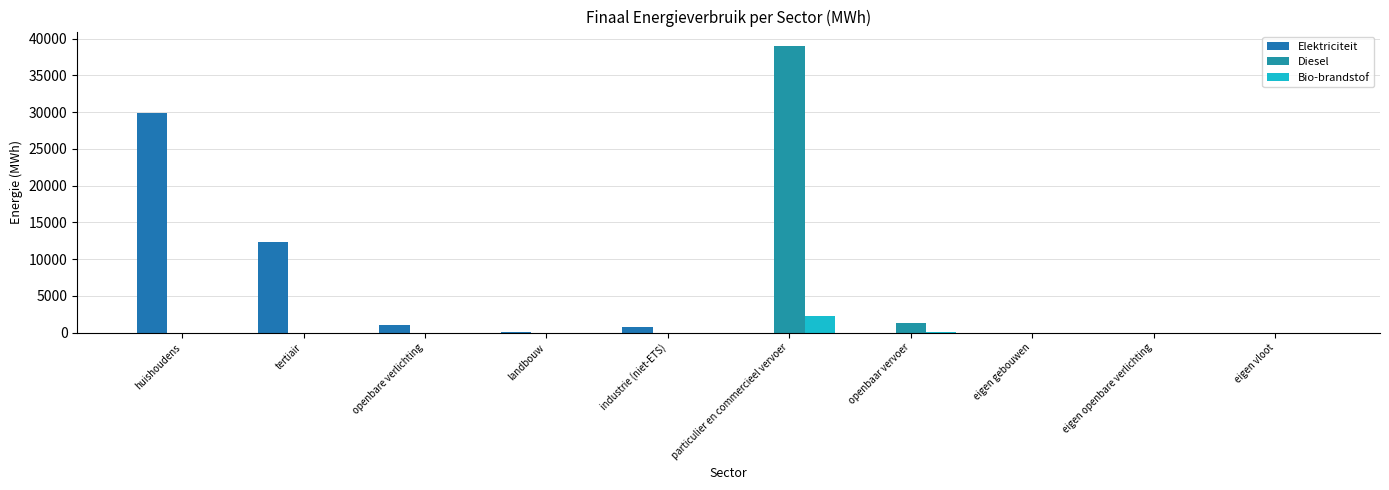

True or false: Bio-brandstof has a value of 804.2 at landbouw.

False